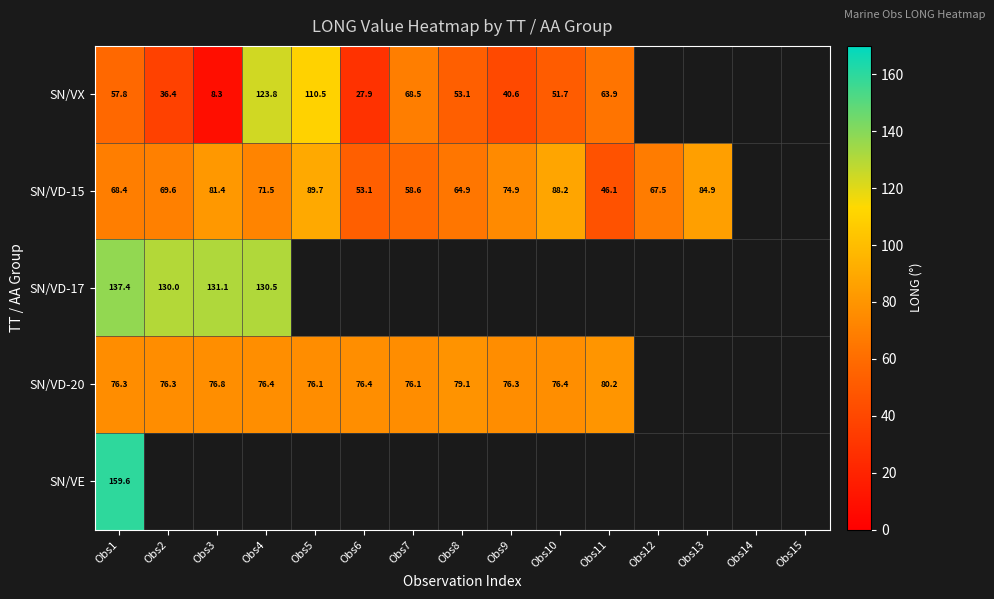

The SN/VD-20 series shows 76.1 at Obs7. True or false?

True